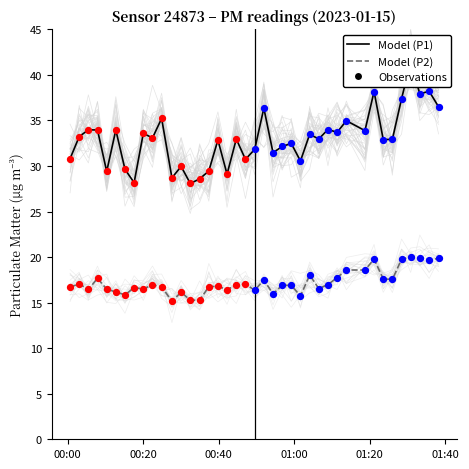

Which series has the largest Y range (max minus min)?

P1 (PM10)